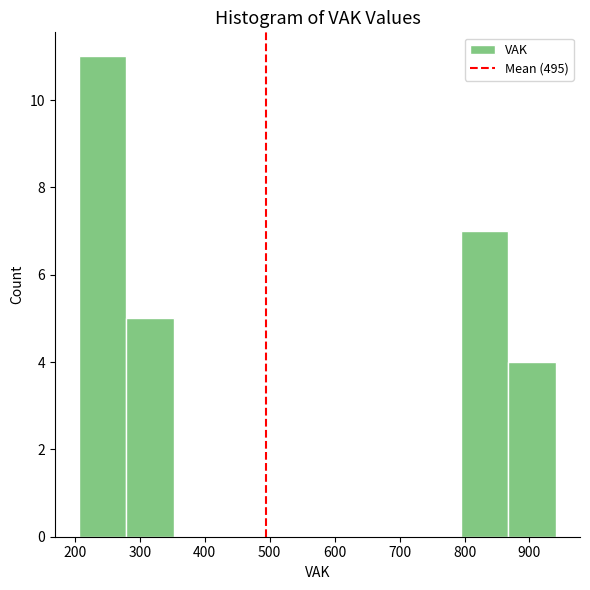

What is the height of the bar covering 790 to 870 on the x-axis? Neither the bar edges nor the heights are printed on the chart, so give them approximately, as read against the axes.

7